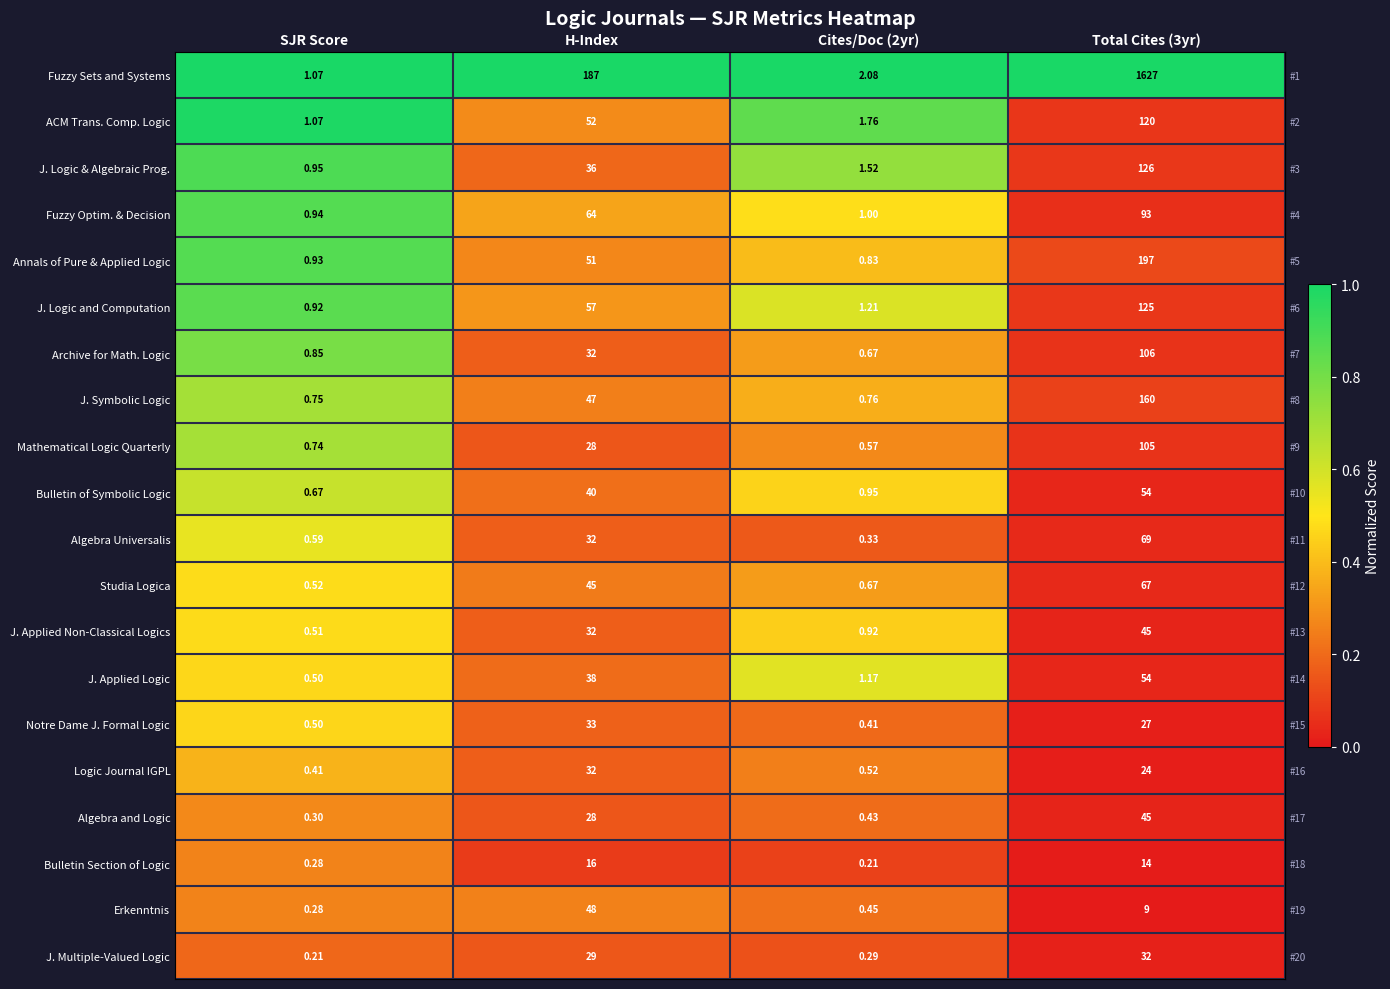

At which category is the sum across all series the highest?

Total Cites (3yr)